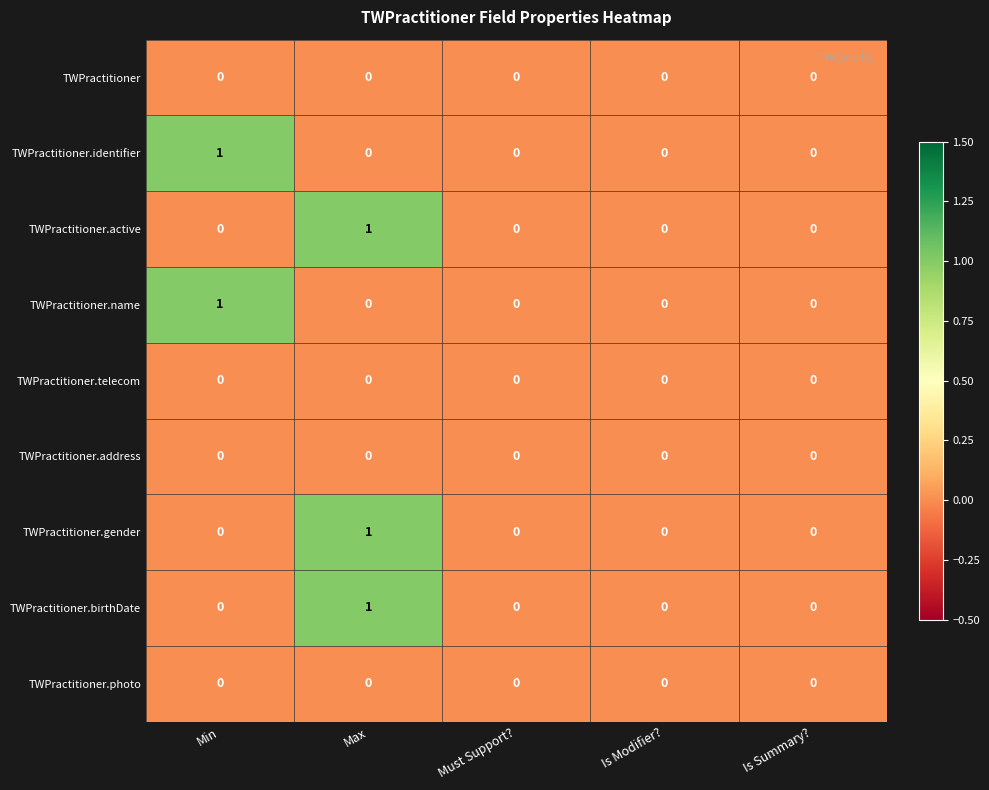

At which category is the sum across all series the highest?

Max